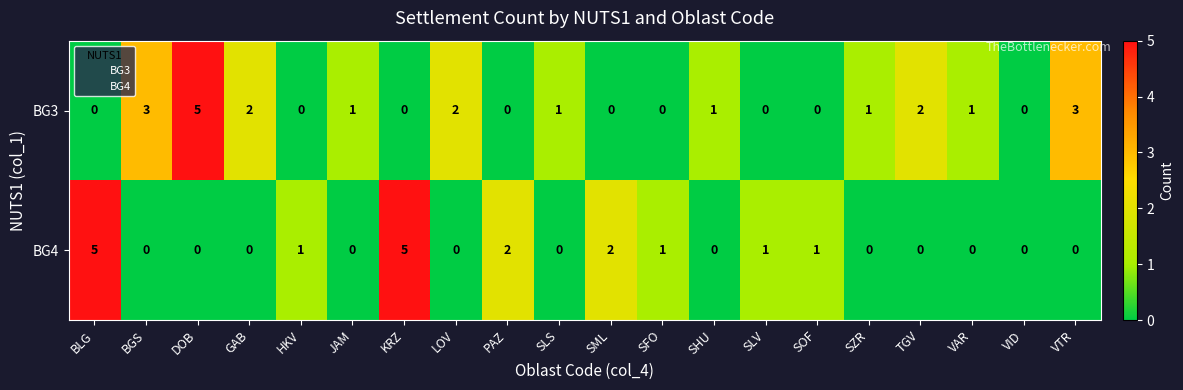

What is the sum of the BG3 values at BGS and DOB?

8